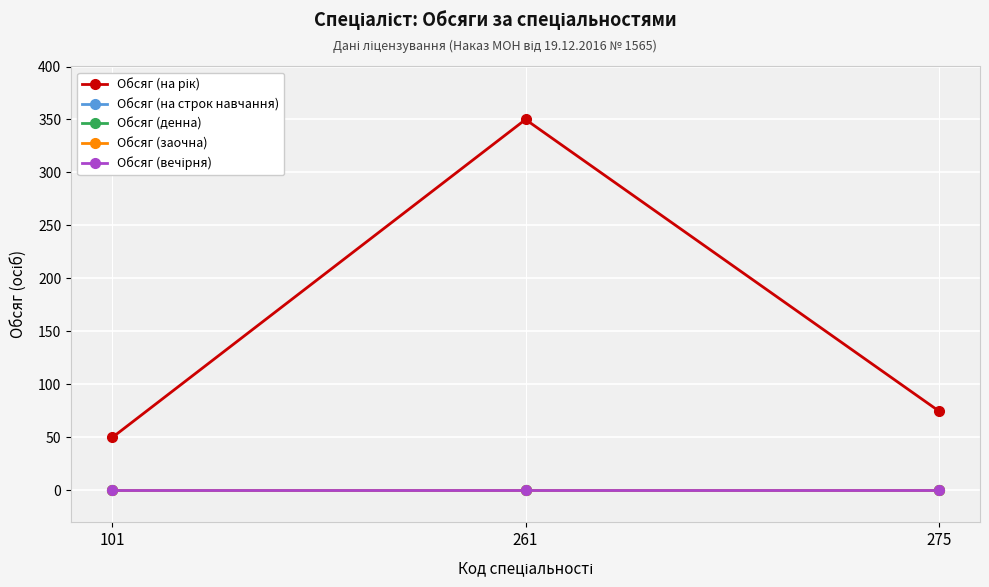

At which category does the chart reach its peak across all series?

261